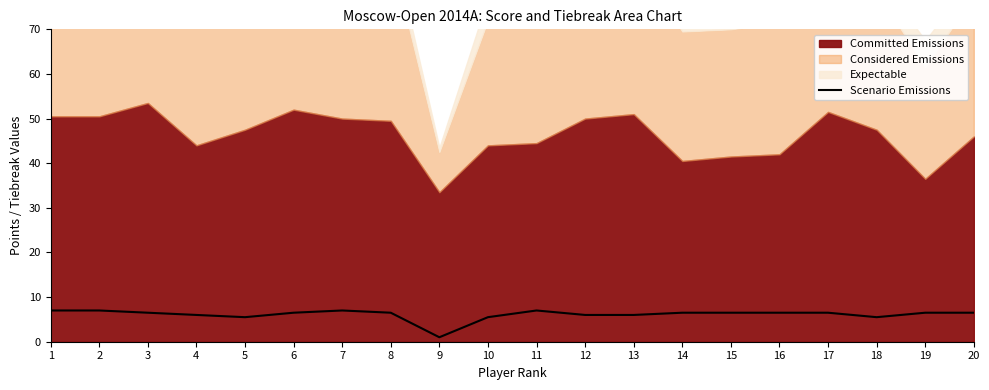

Reading left to right, extract all data points from this chart.

7.0	7.0	6.5	6.0	5.5	6.5	7.0	6.5	1.0	5.5	7.0	6.0	6.0	6.5	6.5	6.5	6.5	5.5	6.5	6.5